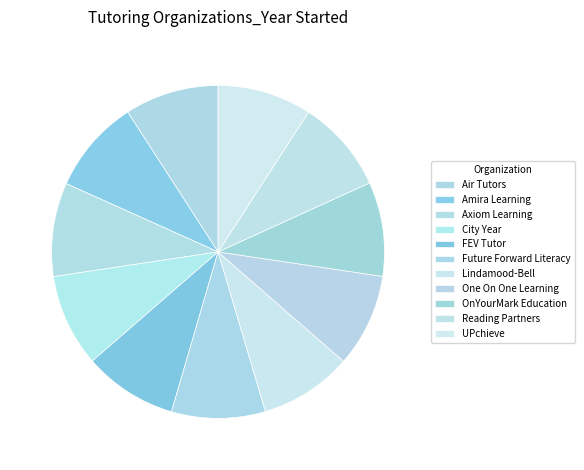

How many segments does this pie chart have?

11